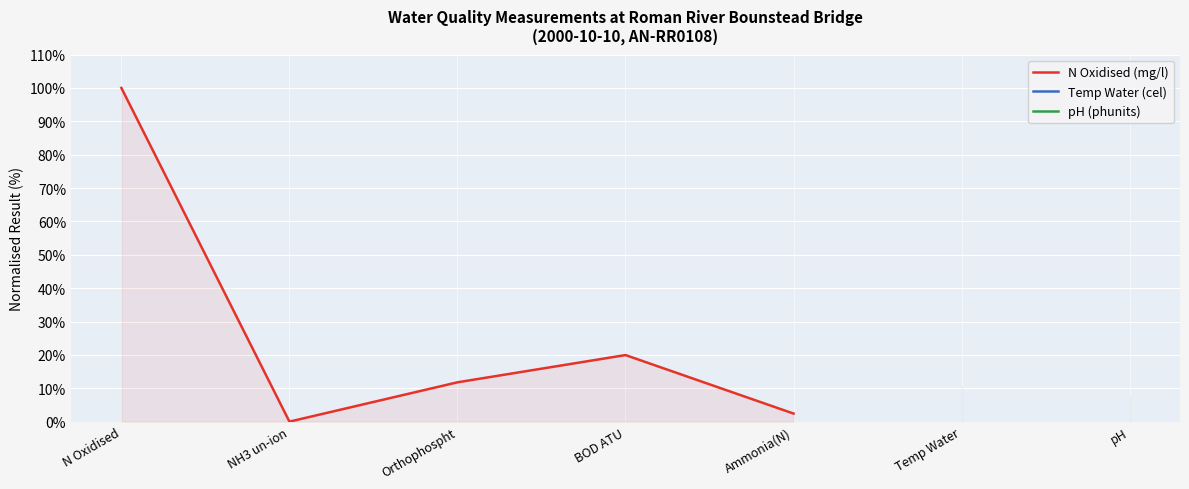

True or false: pH (phunits) and Temp Water (cel) intersect in this chart.

False